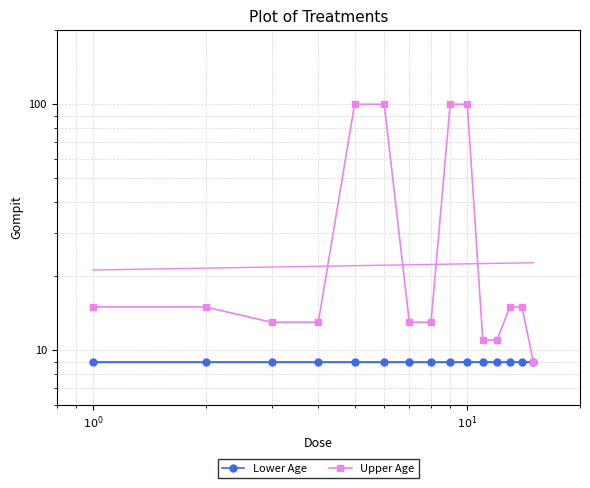

True or false: Lower Age and Upper Age cross at least once.

False